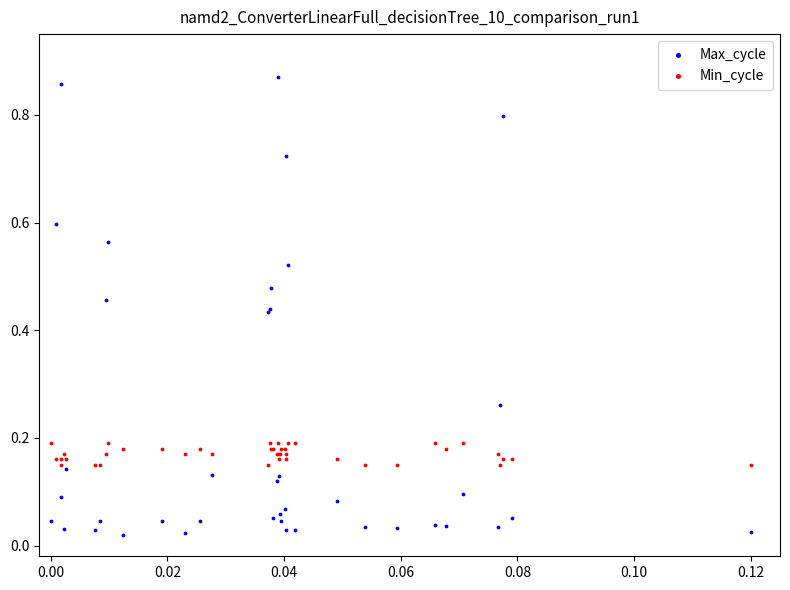

What are all the series names shown in the legend?

Max_cycle, Min_cycle